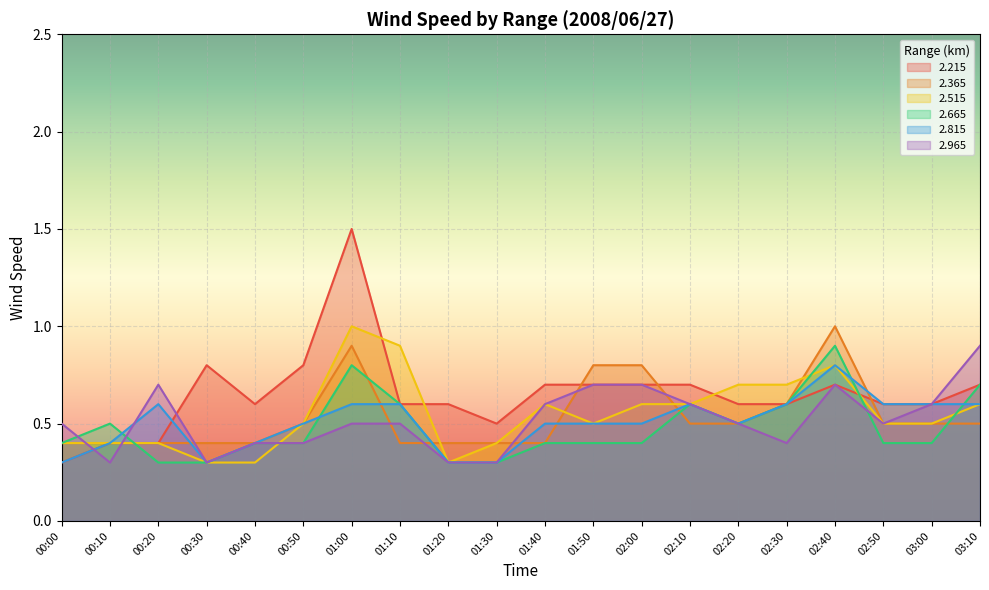

Is it true that   2.665 equals 0.3 at 01:30?

True